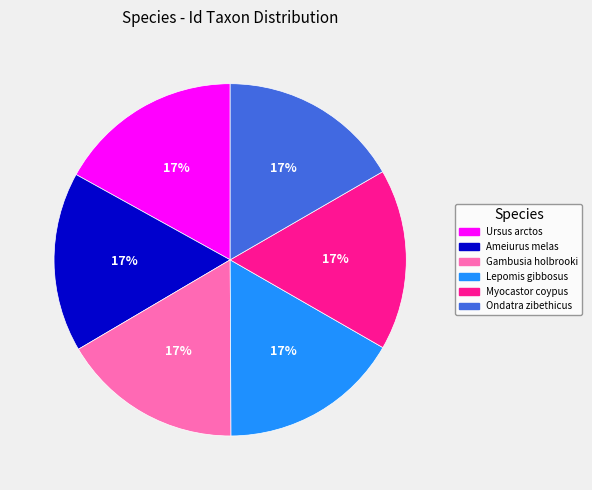

How many slices are in this pie chart?

6